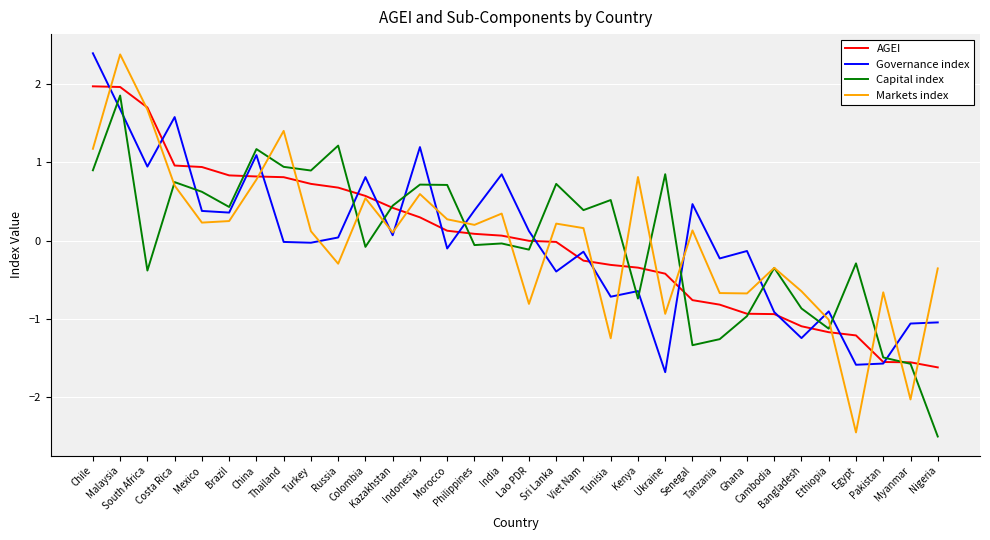

Which series has the widest spread of values?

Markets index